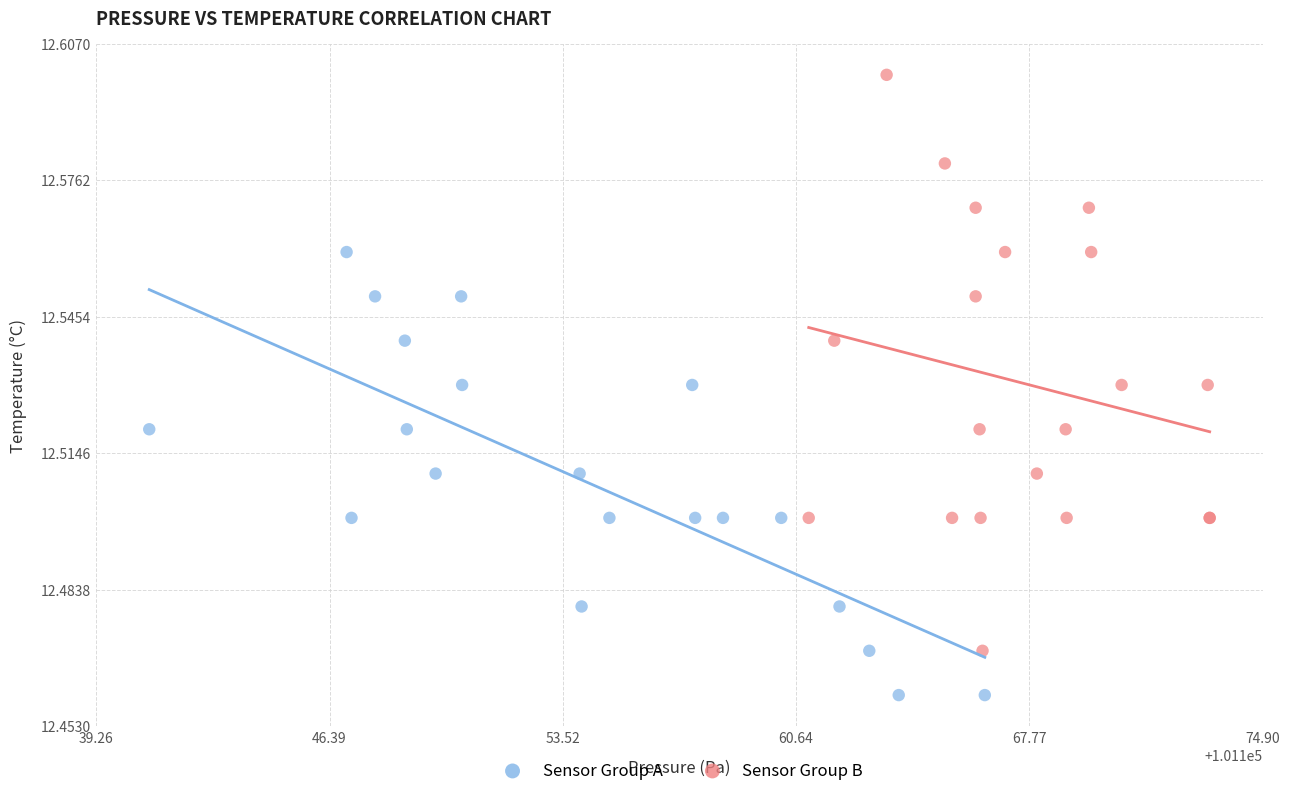

Which series contains the highest Y value?

Sensor Group B